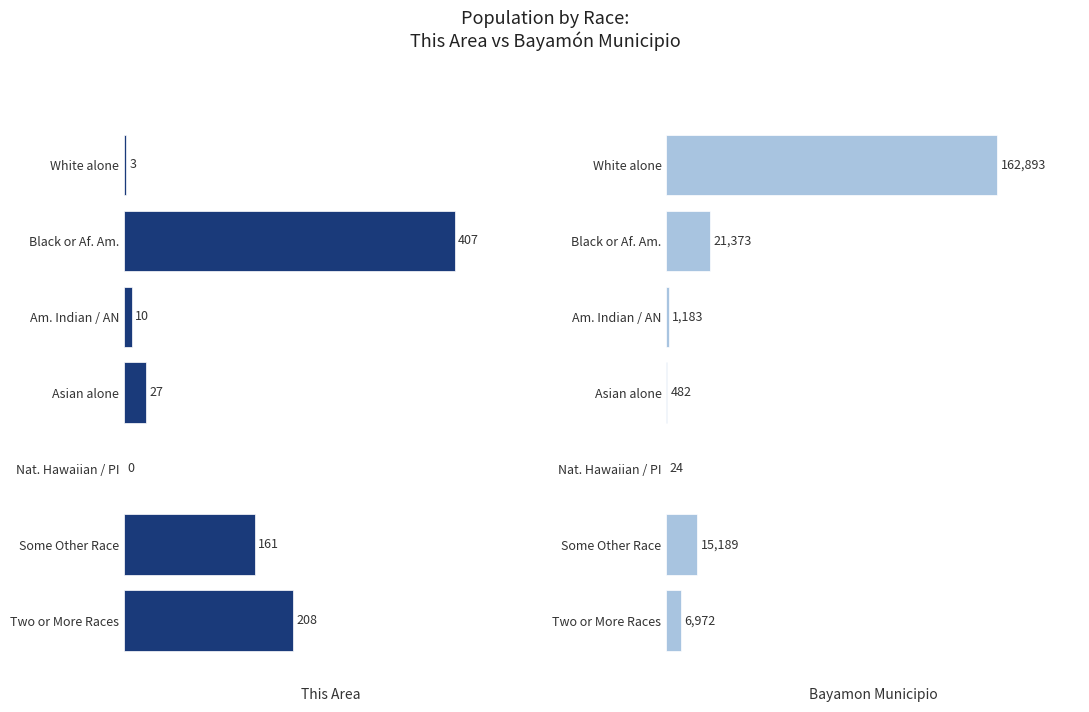

Rank the series by their maximum value, from lowest to highest.

This Area, Bayamon Municipio